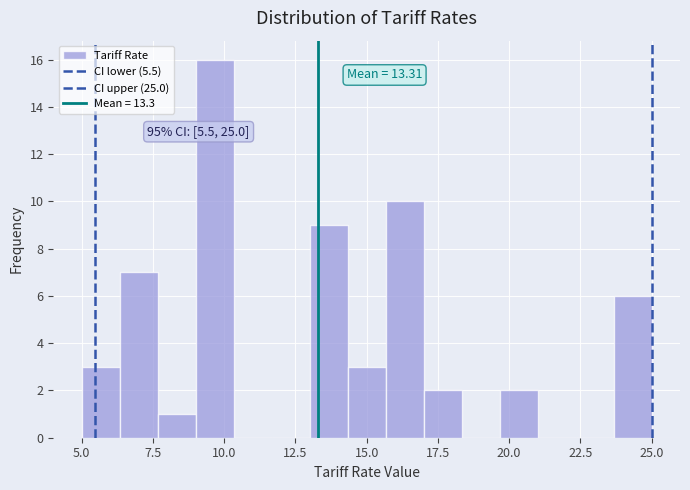

Around what value on the x-axis is the tallest bar? Give the approximate position of its centre, as read against the axis.

9.5